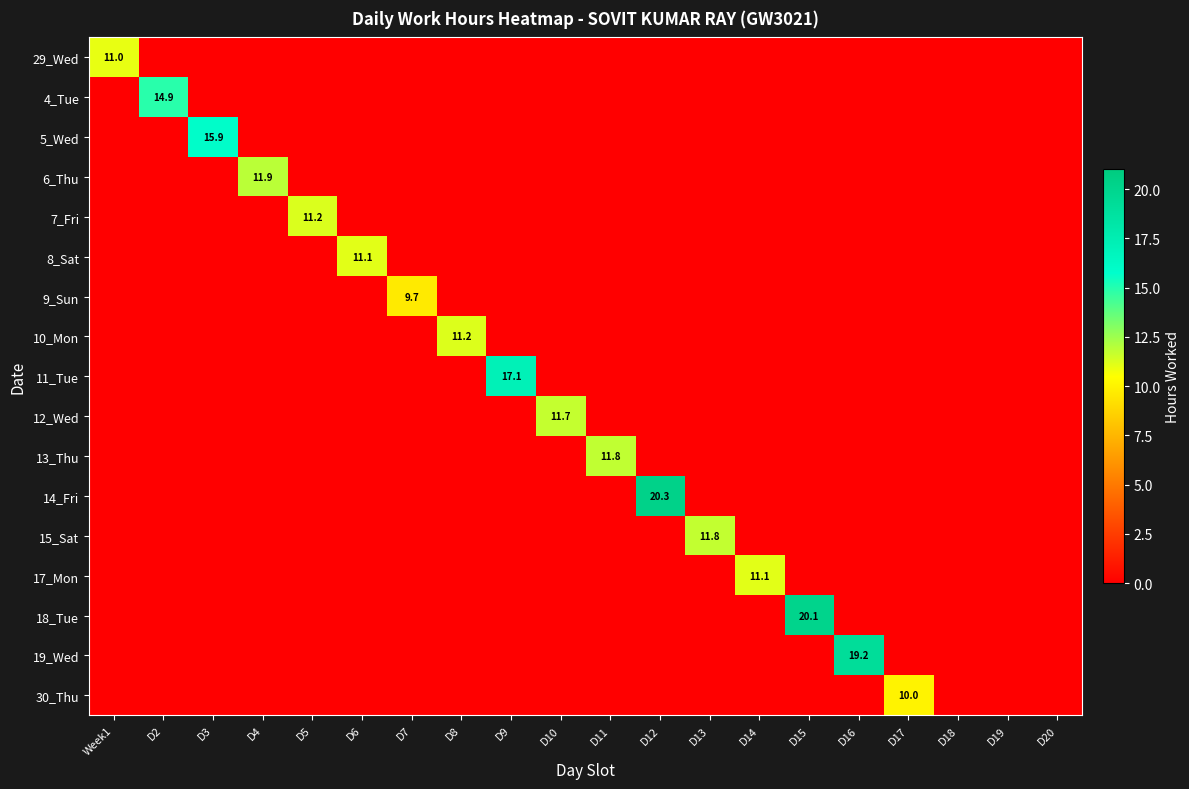

What is the difference between the maximum and minimum values in the 17_Mon series?

11.1